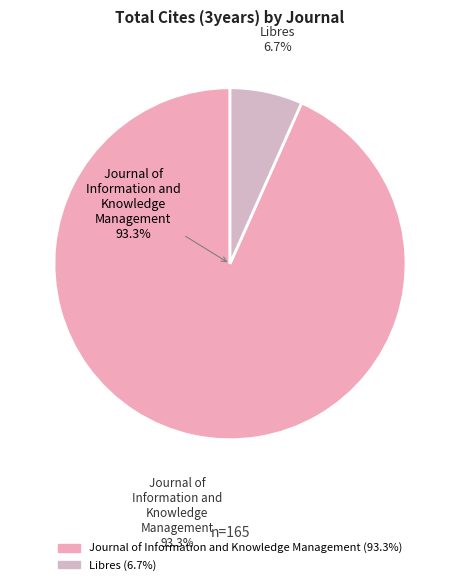

To the nearest percent, what is the difference between the largest and smallest slice percentages?

87%